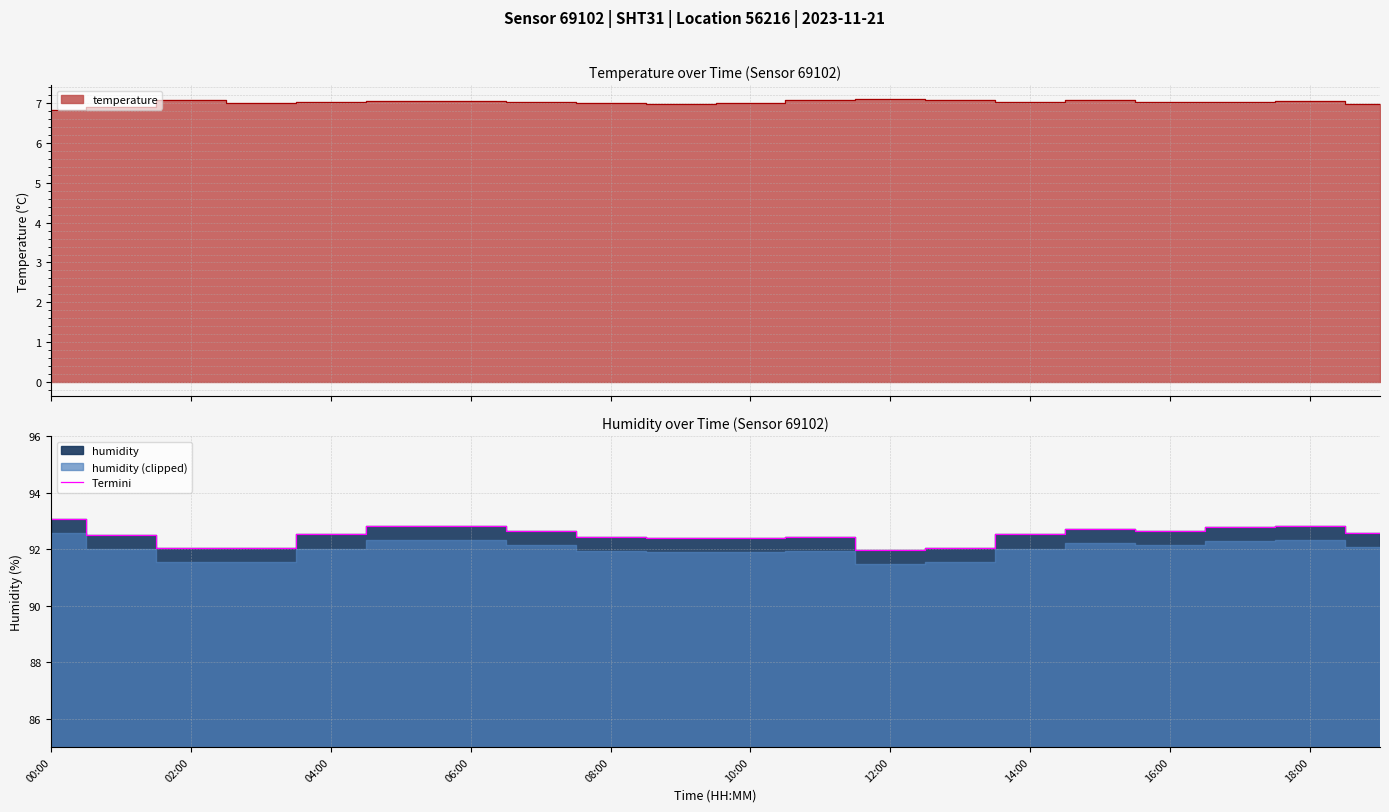

The Termini series shows 59.3 at 00:00. True or false?

False